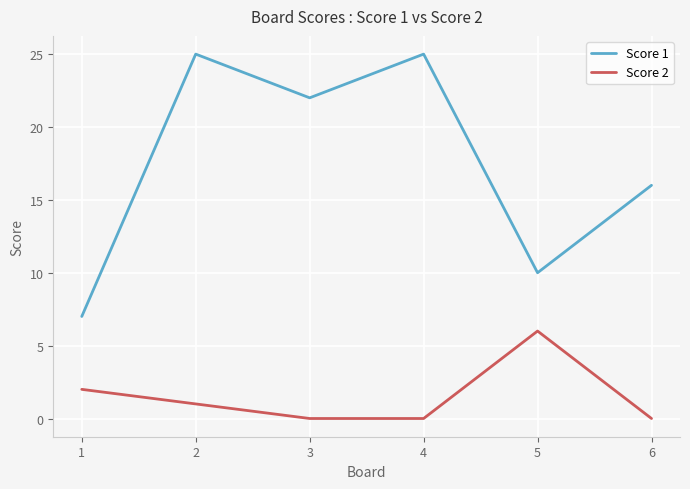

At which category does Score 2 reach its first local peak?

5